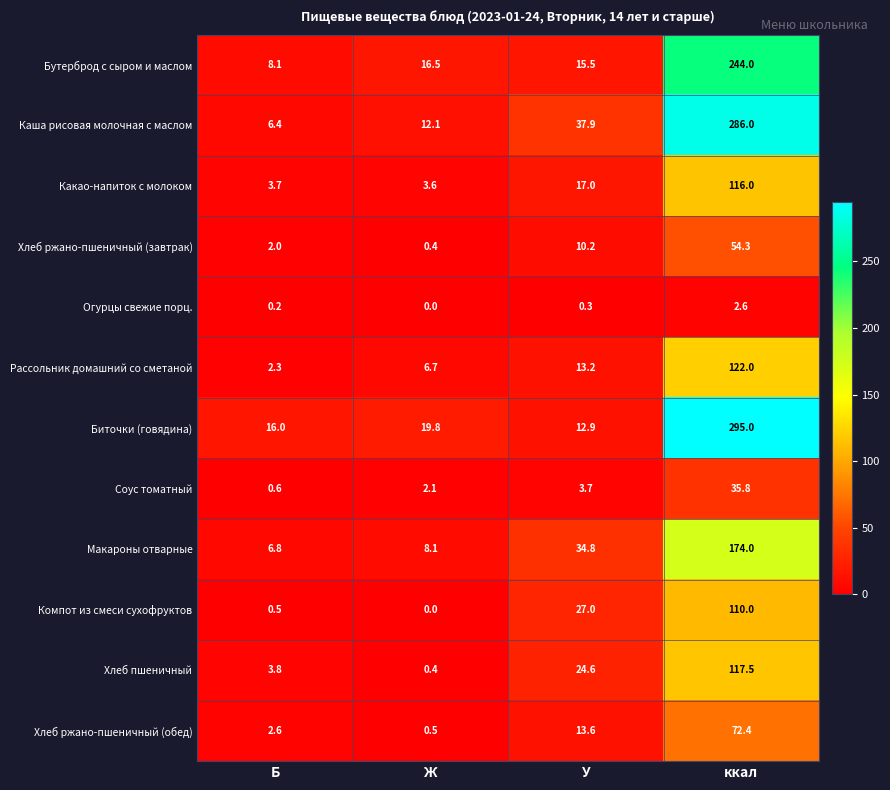

True or false: Каша рисовая молочная с маслом has a value of 12.1 at Ж.

True